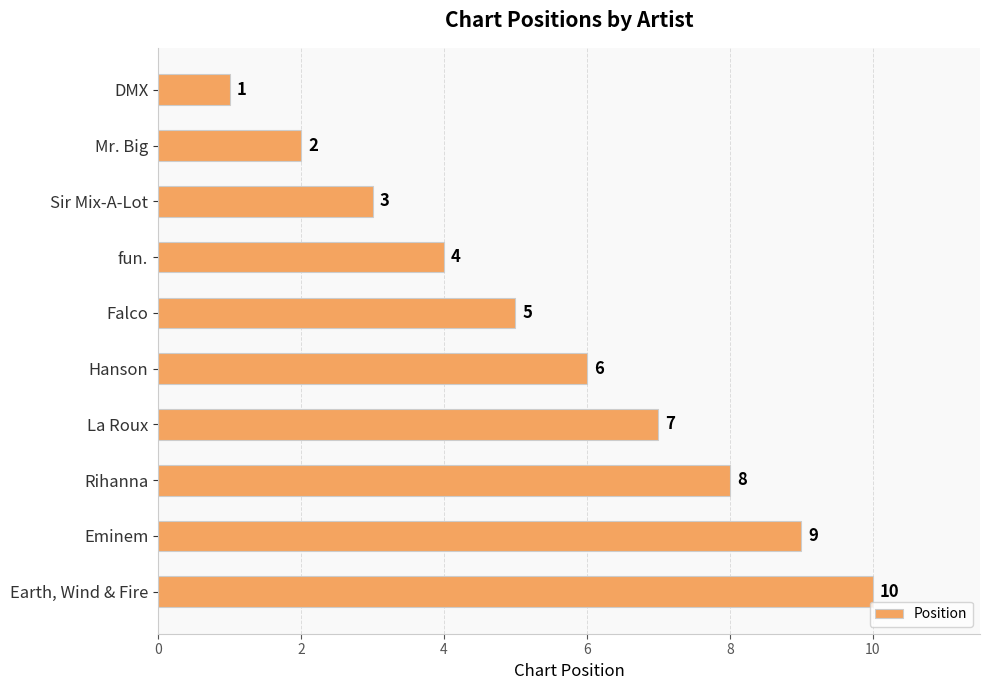

How many bars are there in total?

10